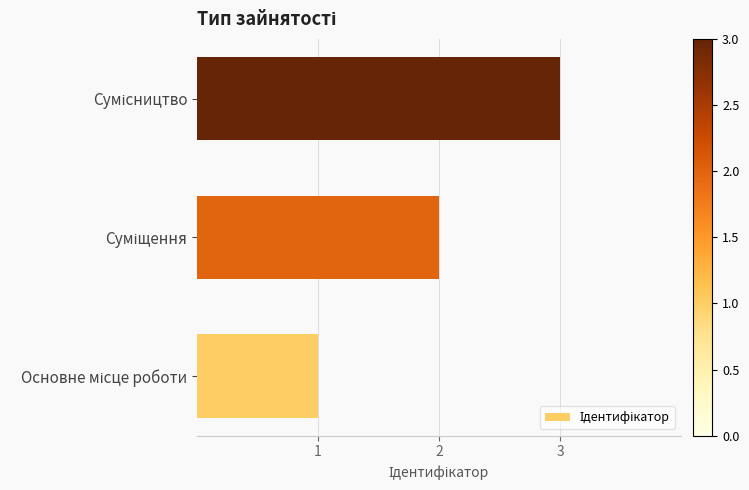

What is the greatest value displayed?

3